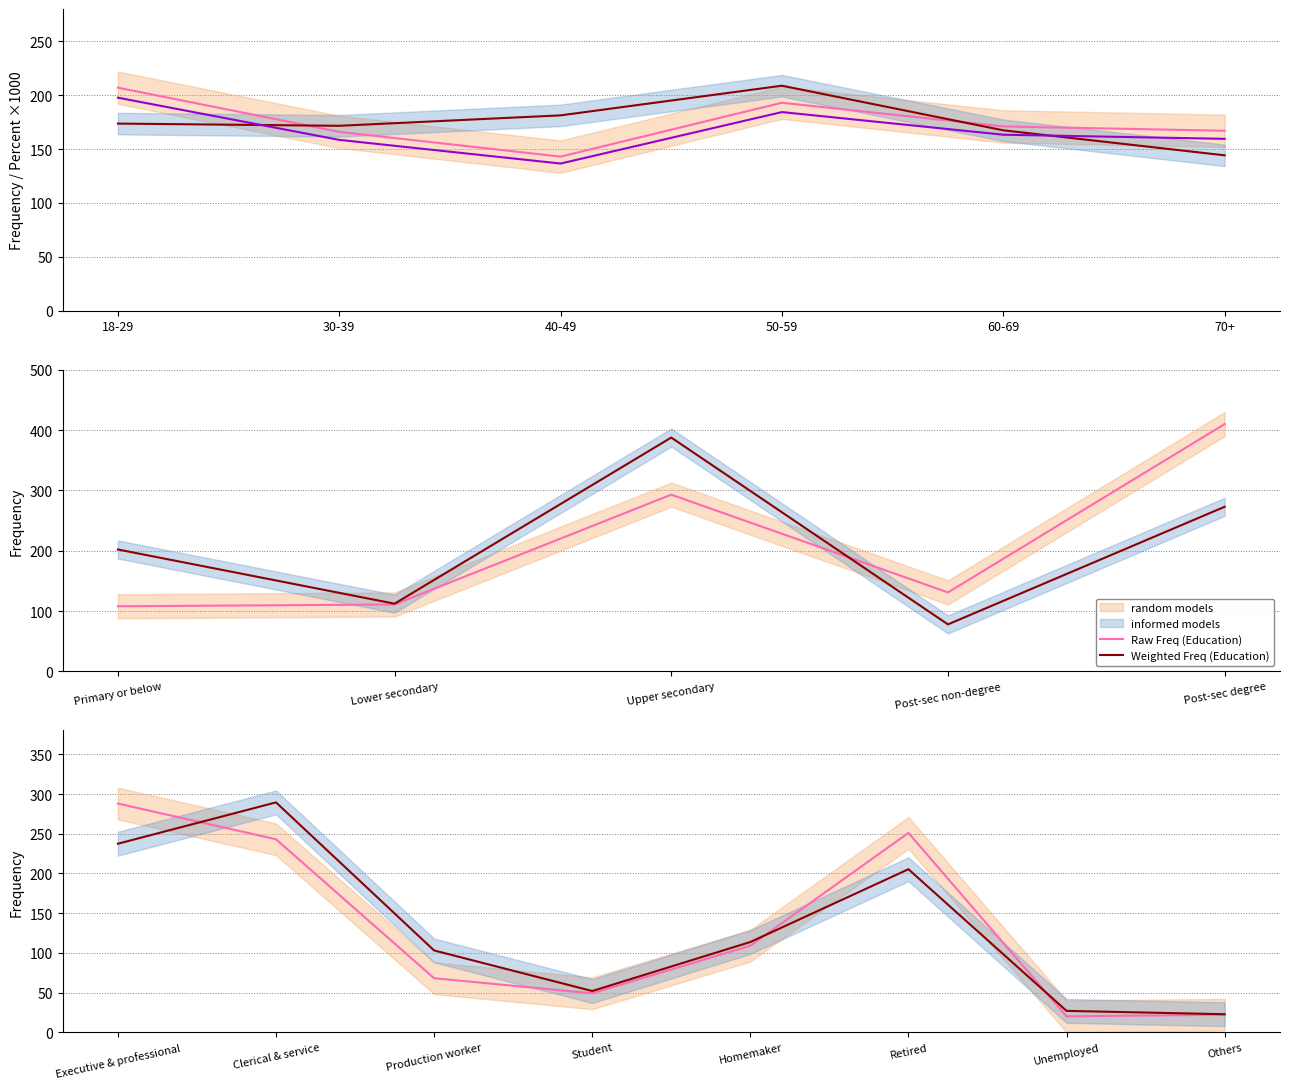

The Weighted Freq (Age) series shows 173.7 at 18-29. True or false?

True